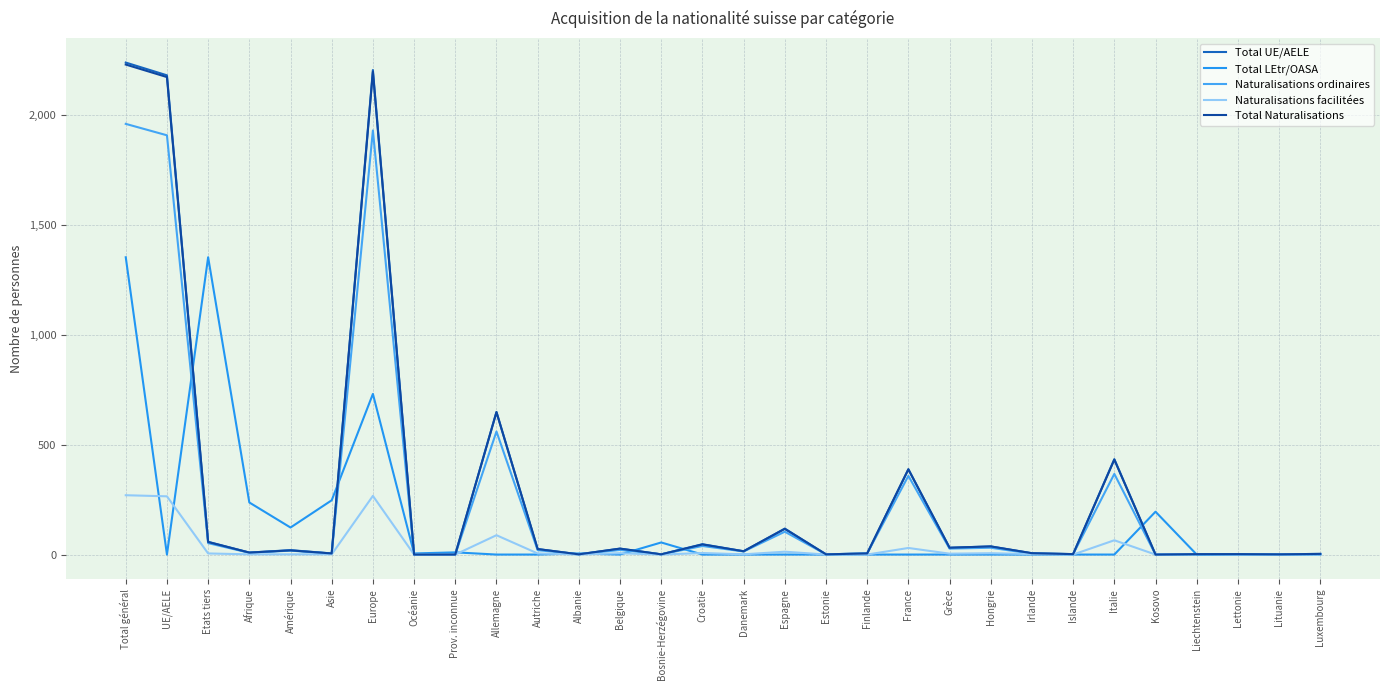

At how many categories does at least one series exceed 485?

5